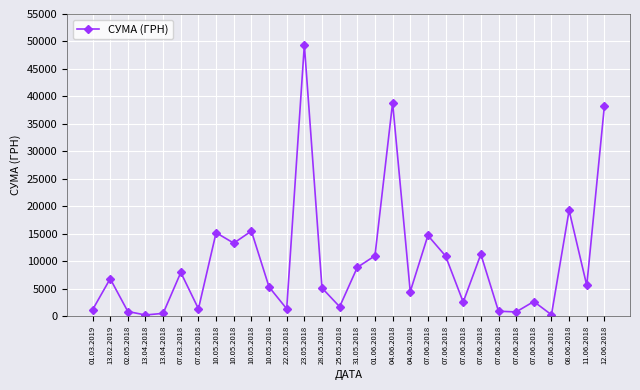

How many series are shown in this chart?

1